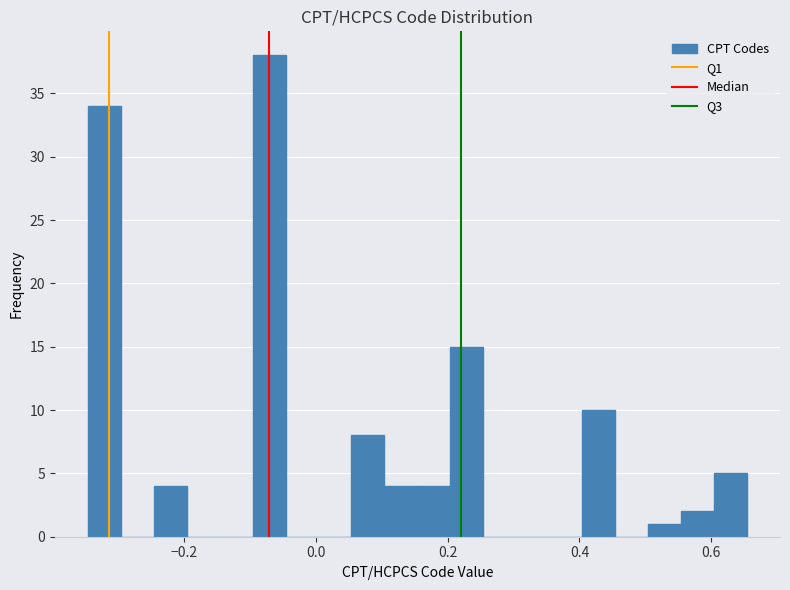

Around what value on the x-axis is the tallest bar? Give the approximate position of its centre, as read against the axis.

-0.08